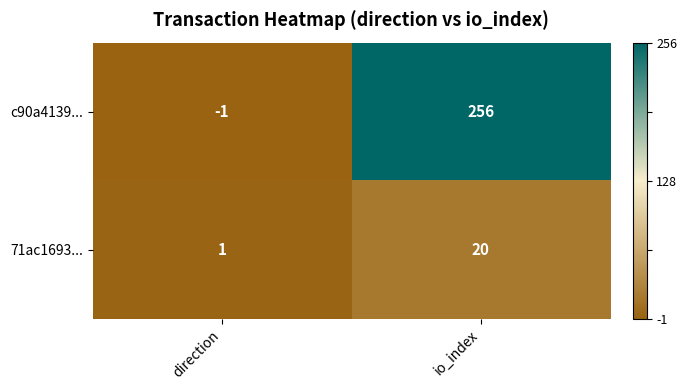

Which series has the widest spread of values?

c90a4139...